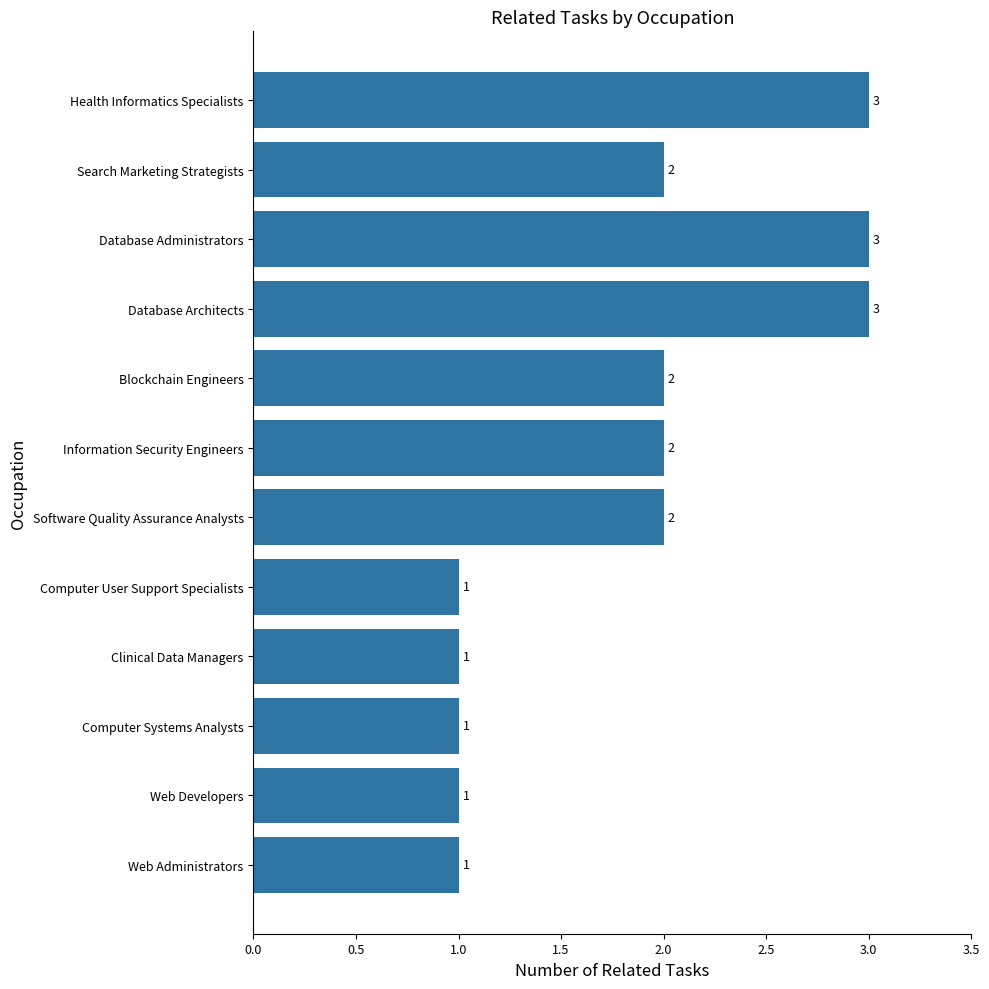

Are the bars grouped side by side (vs. stacked)?

No